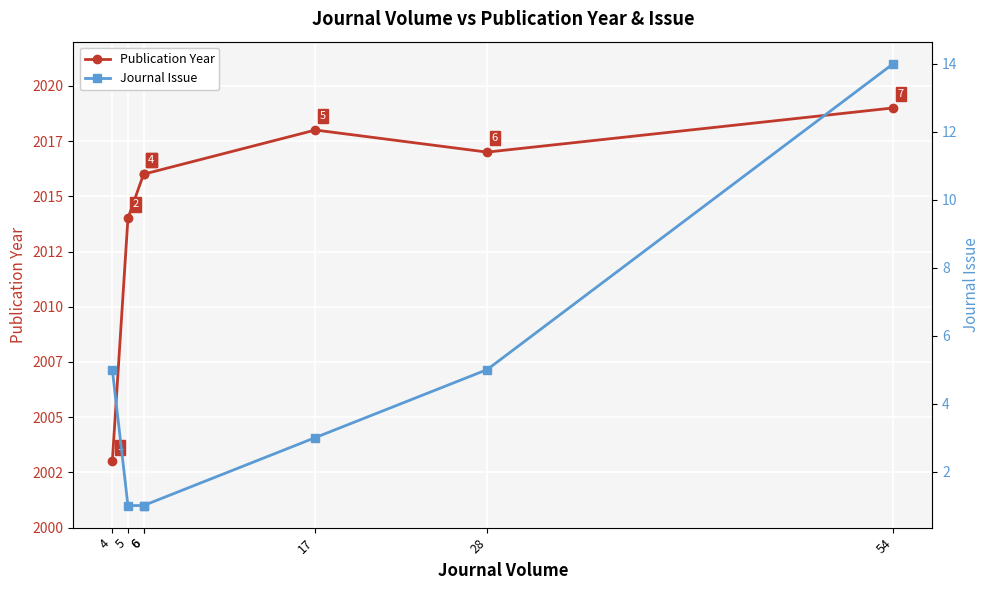

True or false: Journal Issue has more than 1 points higher than both neighbors.

False